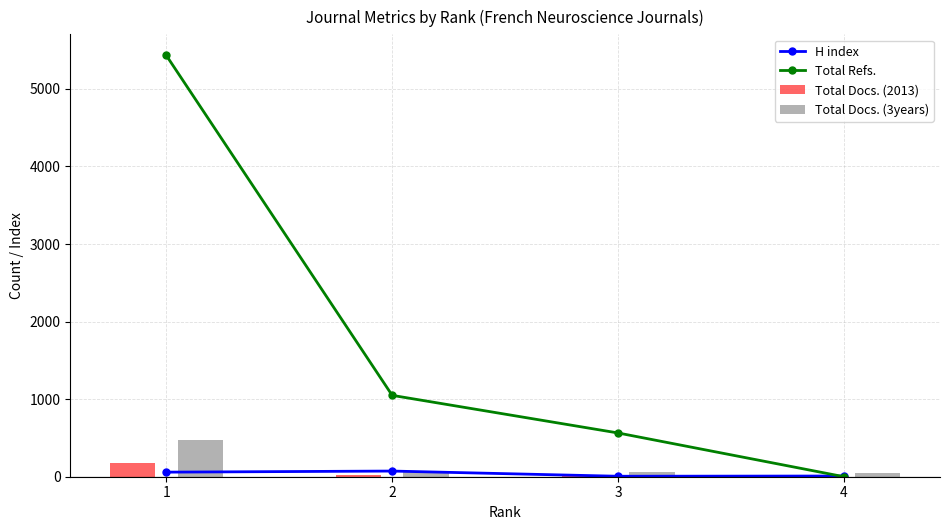

What is the lowest value of the H index series?

6